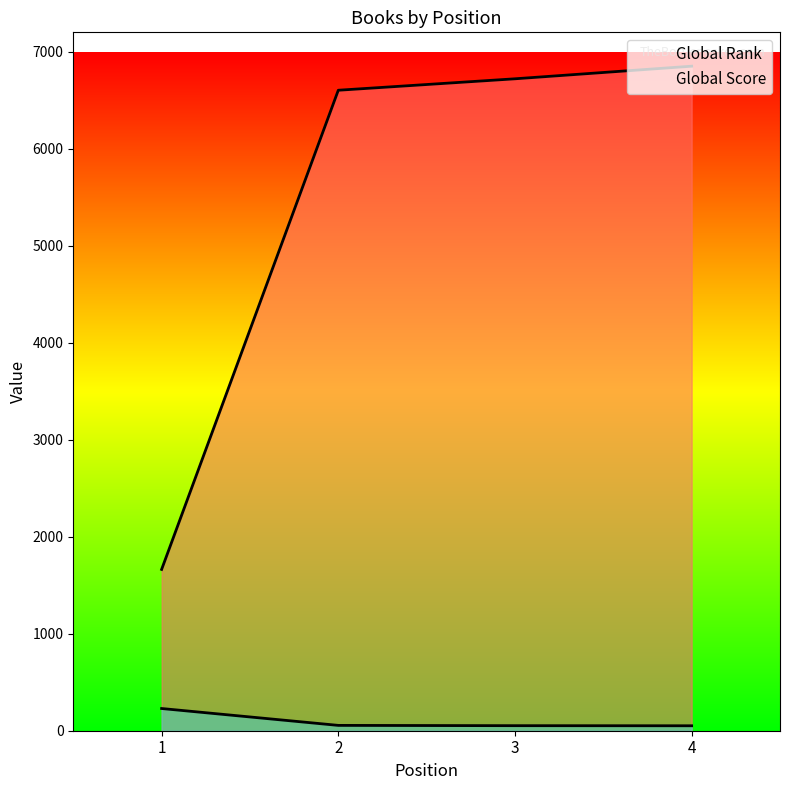

True or false: Global Score has more than 1 points higher than both neighbors.

False